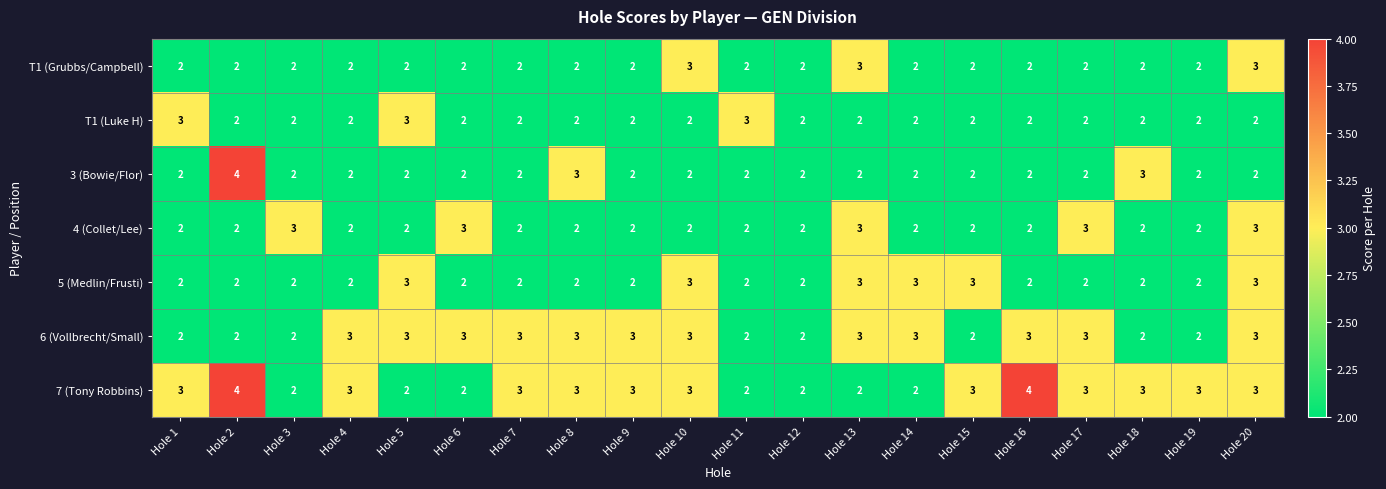

What is the difference between the highest and lowest values at Hole 20?

1